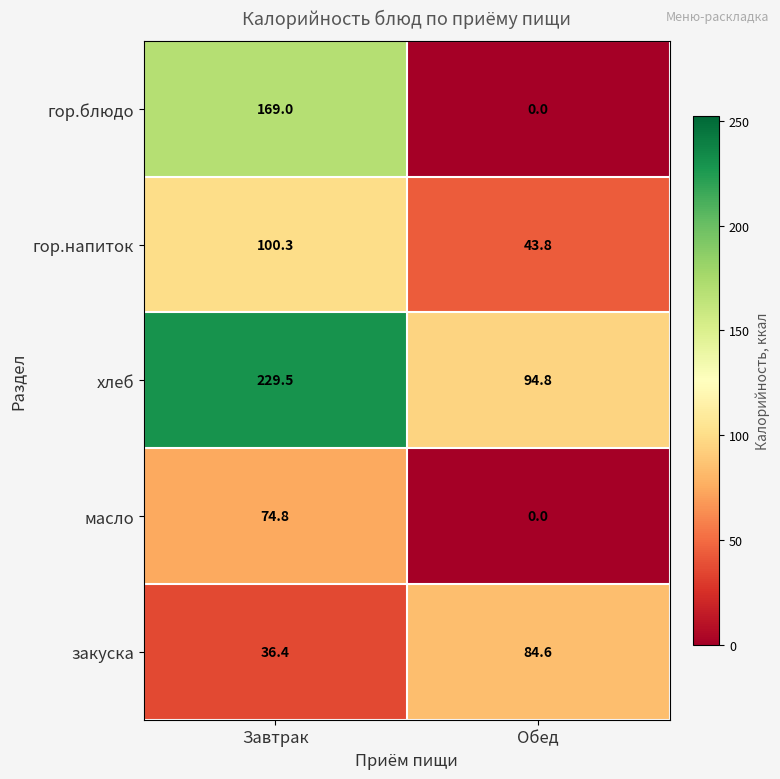

Rank the categories by хлеб value from lowest to highest.

Обед, Завтрак